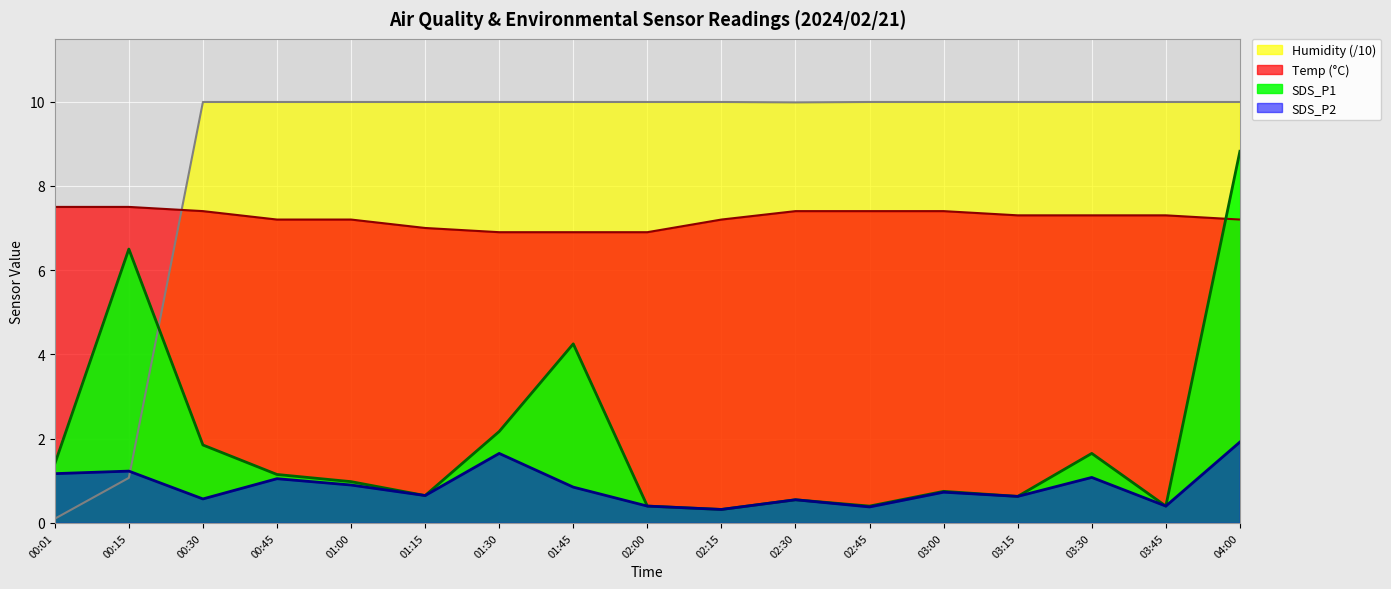

What is the minimum value for Temp?

6.9